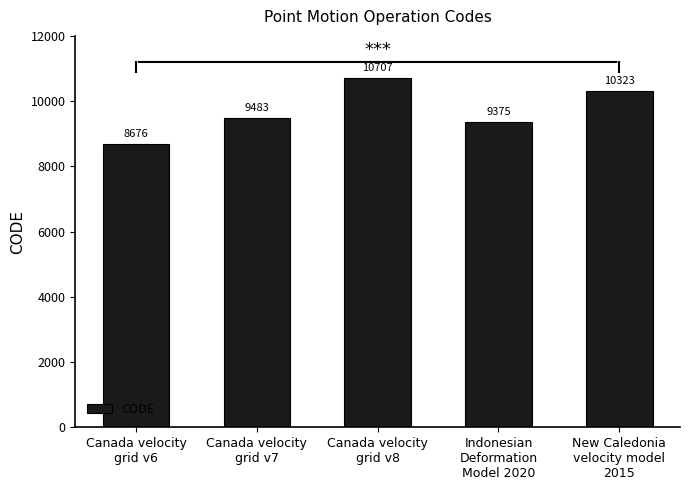

What is the difference between the values at Canada velocity
grid v7 and Indonesian
Deformation
Model 2020?

108